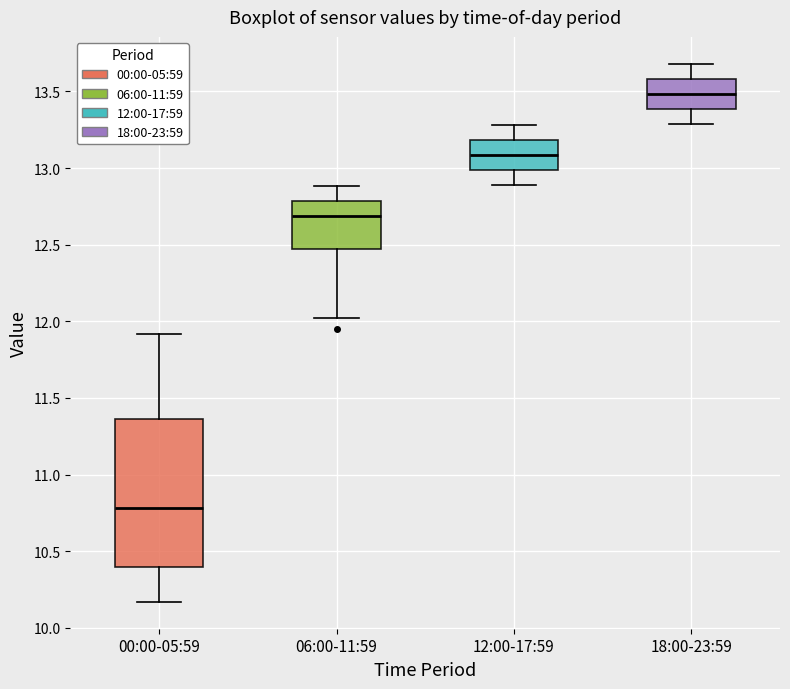

Which box's median line is the lowest?

00:00-05:59